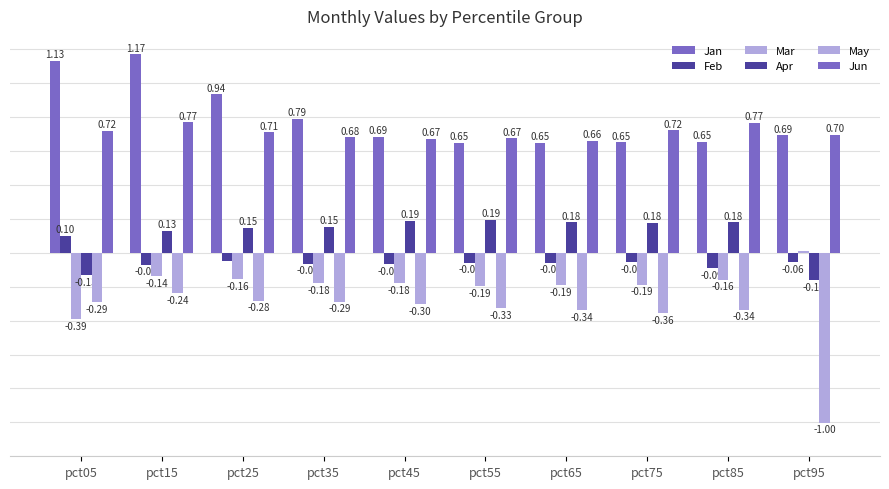

Which series has the largest range (max minus min)?

May